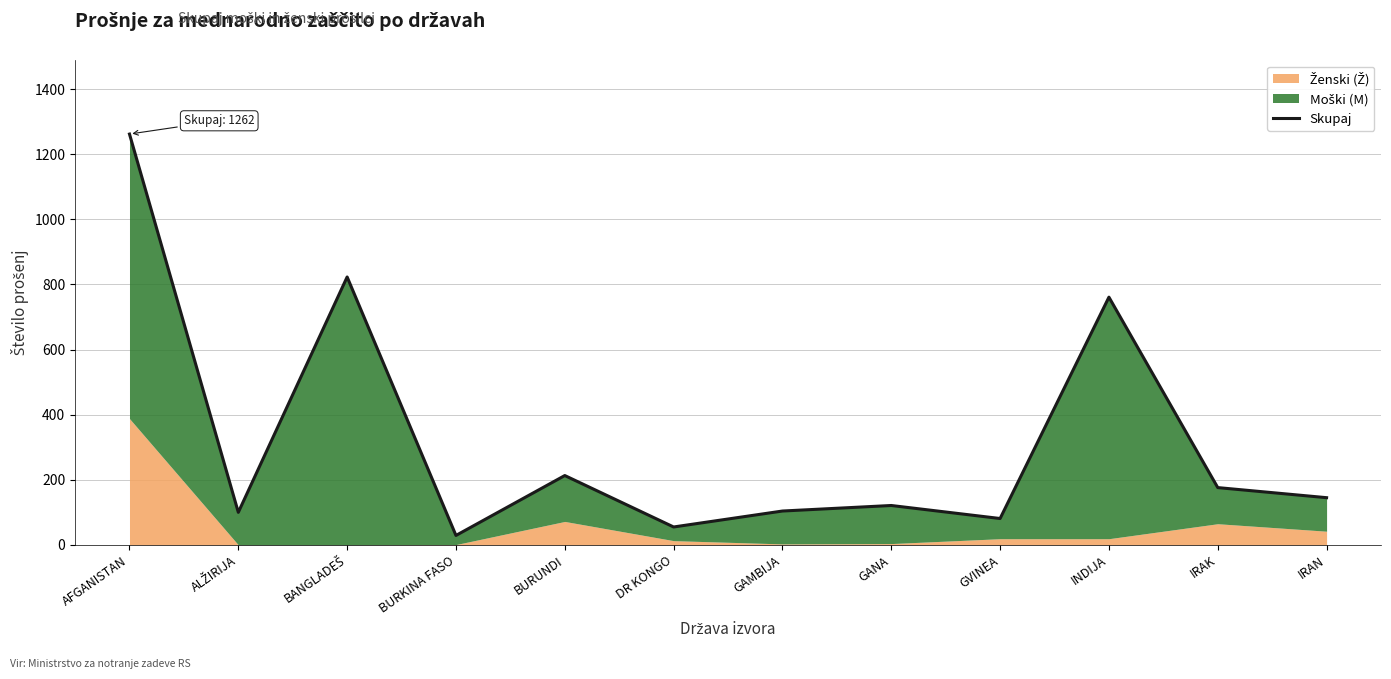

What is the average value?

322